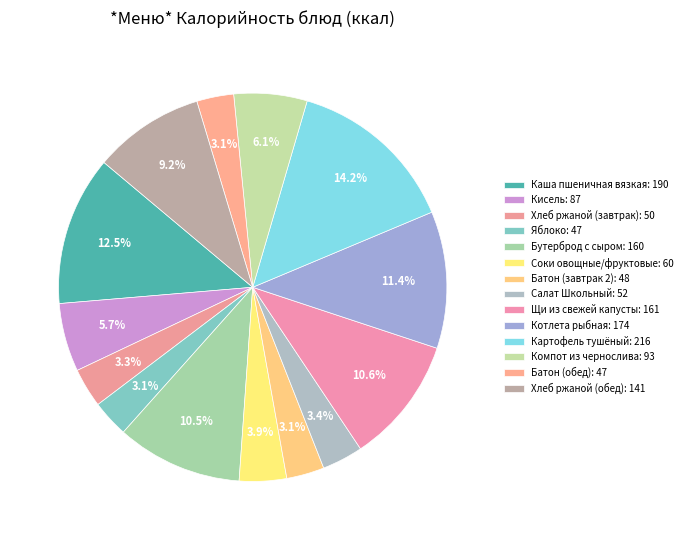

What is the smallest slice in the pie chart?

Яблоко